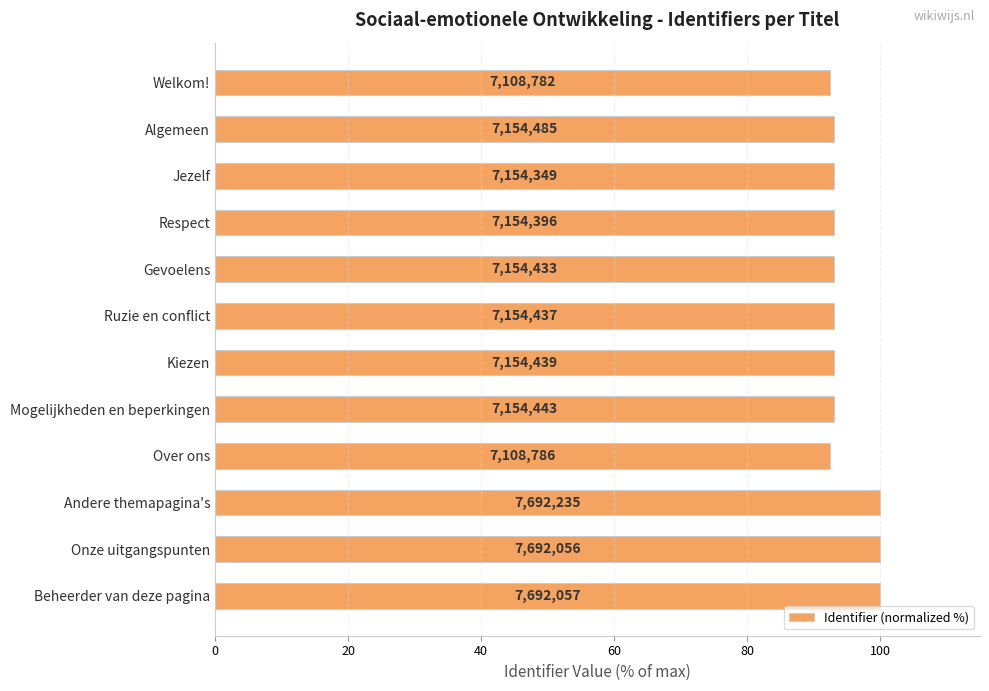

Are the bars horizontal?

Yes